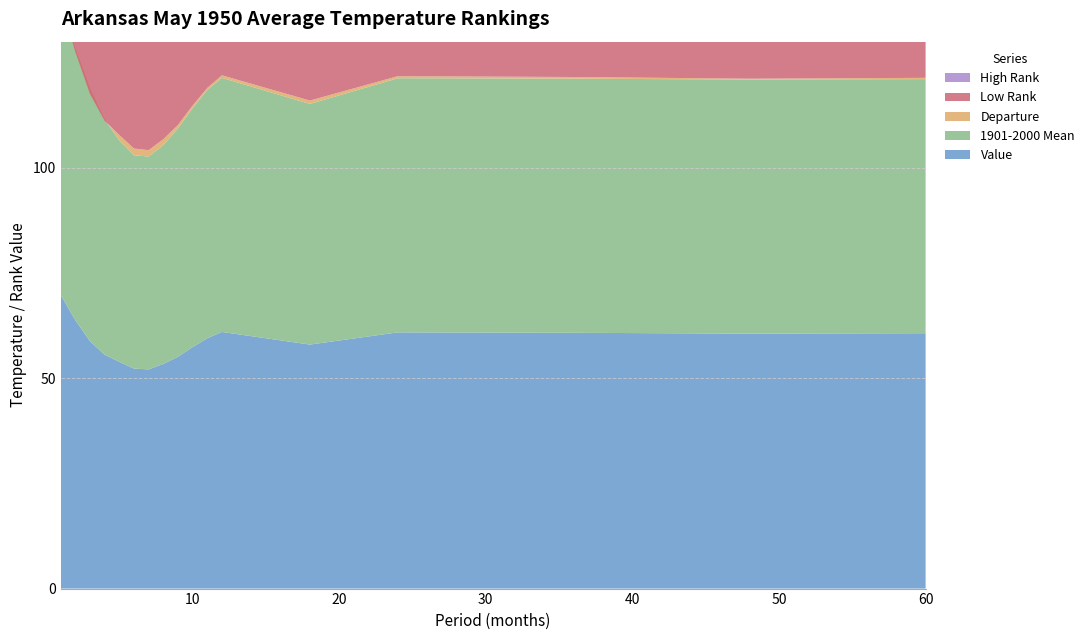

Reading left to right, extract all data points from this chart.

Value: 1=69.8	2=63.8	3=58.8	4=55.6	5=53.9	6=52.3	7=52.1	8=53.4	9=55.1	10=57.4	11=59.5	12=61.0	18=58.0	24=60.9	36=60.8	48=60.6	60=60.7
1901-2000 Mean: 1=68.7	2=64.6	3=60.1	4=55.9	5=52.6	6=50.7	7=50.6	8=52.0	9=54.3	10=56.8	11=59.0	12=60.4	18=57.2	24=60.4	36=60.4	48=60.4	60=60.4
Departure: 1=1.1	2=-0.8	3=-1.3	4=-0.3	5=1.3	6=1.6	7=1.5	8=1.4	9=0.8	10=0.6	11=0.5	12=0.6	18=0.8	24=0.5	36=0.4	48=0.2	60=0.3
Low Rank: 1=83.0	2=38.0	3=22.0	4=55.0	5=98.0	6=105.0	7=105.0	8=106.0	9=92.0	10=84.0	11=85.0	12=86.0	18=97.0	24=84.0	36=79.0	48=71.0	60=71.0
High Rank: 1=47.0	2=92.0	3=108.0	4=75.0	5=32.0	6=24.0	7=24.0	8=23.0	9=37.0	10=45.0	11=44.0	12=43.0	18=31.0	24=44.0	36=48.0	48=55.0	60=54.0